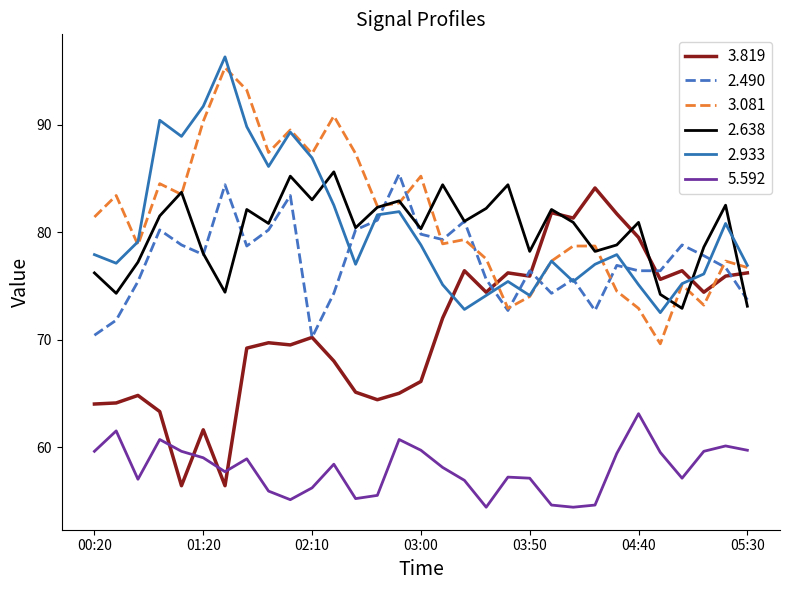

True or false: 5.592 and 2.490 cross at least once.

False